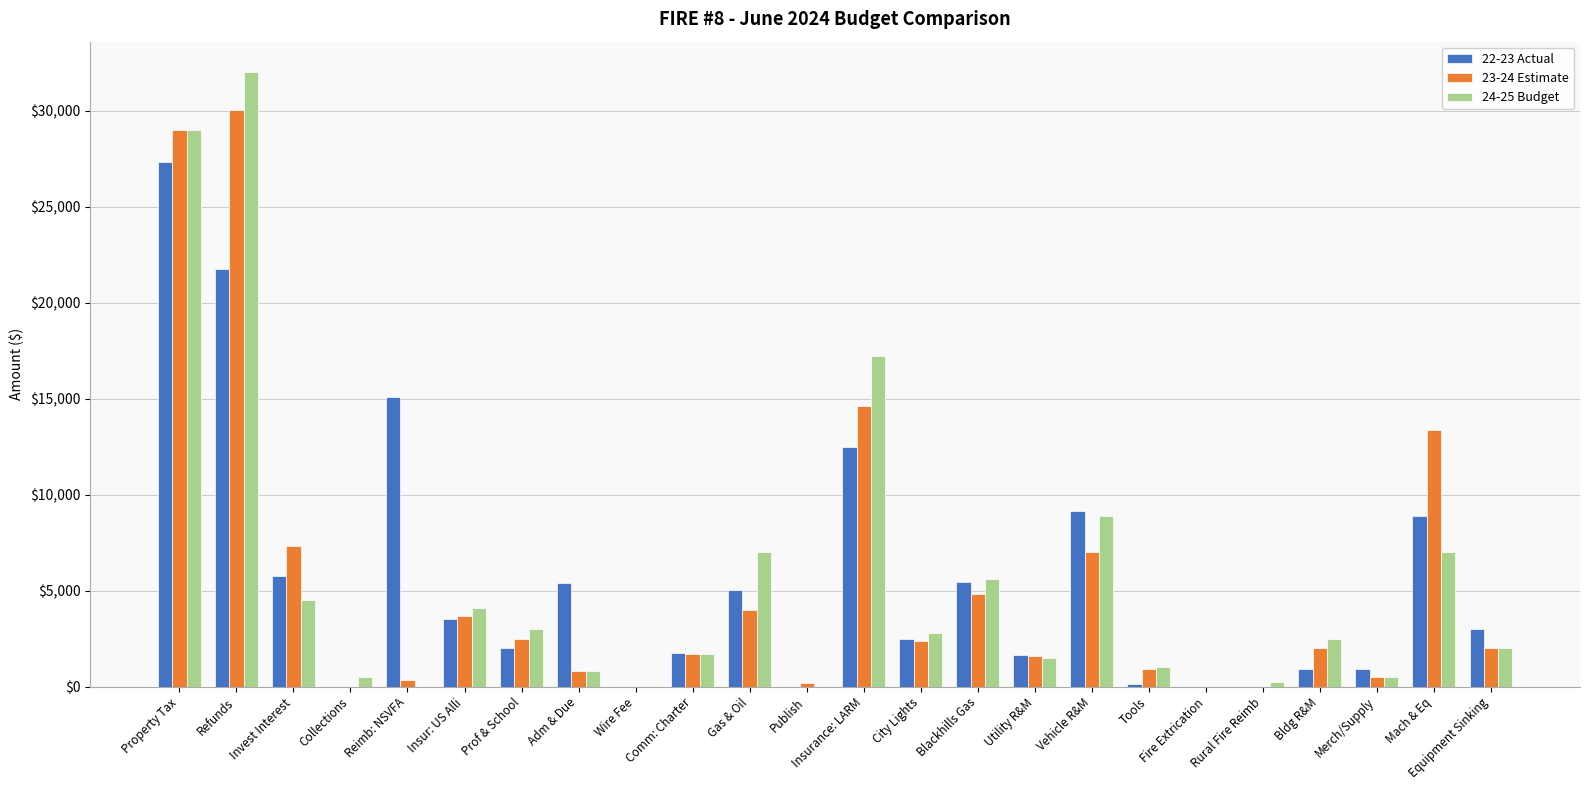

At which category does the chart reach its peak across all series?

Refunds